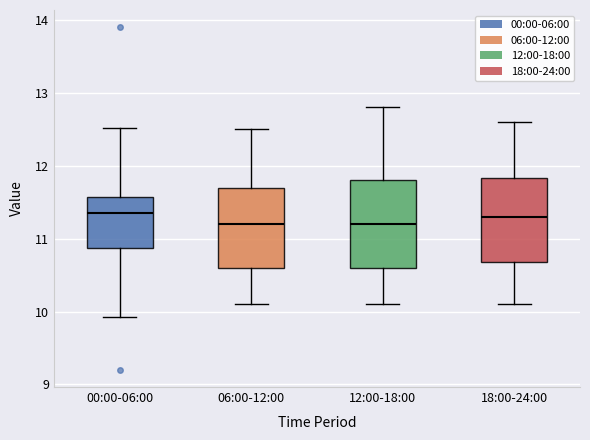

Reading left to right, read every box against the y-axis: the position of its median line, the range the box covers, and the ends of its whiskers. The values are not printed on the chart, so give them approximately, as read against the axis.

00:00-06:00: median 11.4, box 10.9 to 11.6, whiskers 9.9 to 12.5
06:00-12:00: median 11.2, box 10.6 to 11.7, whiskers 10.1 to 12.5
12:00-18:00: median 11.2, box 10.6 to 11.8, whiskers 10.1 to 12.8
18:00-24:00: median 11.3, box 10.7 to 11.8, whiskers 10.1 to 12.6